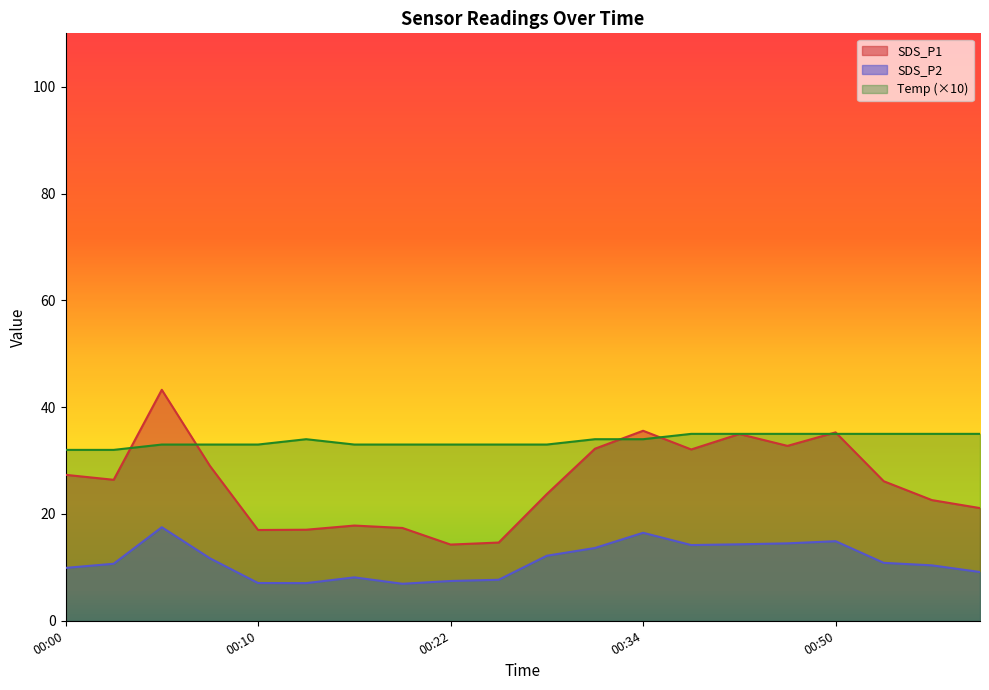

Count the number of categories in the chart.

20